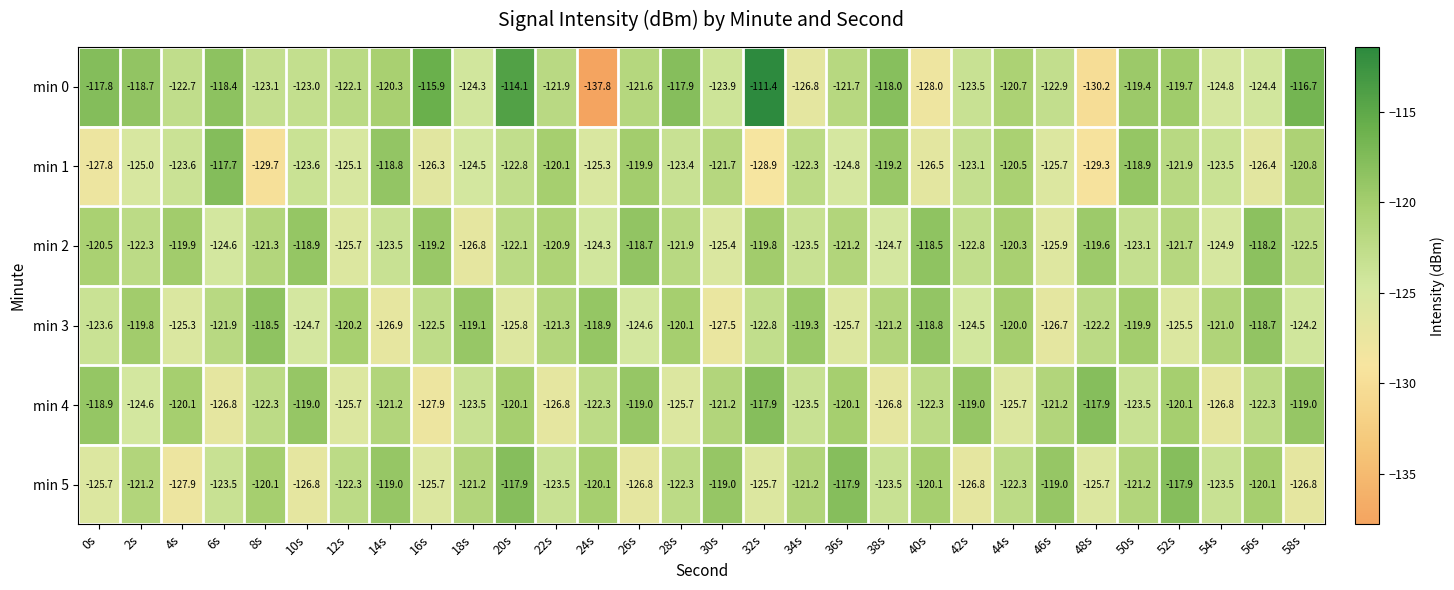

Which series has the widest spread of values?

min 0